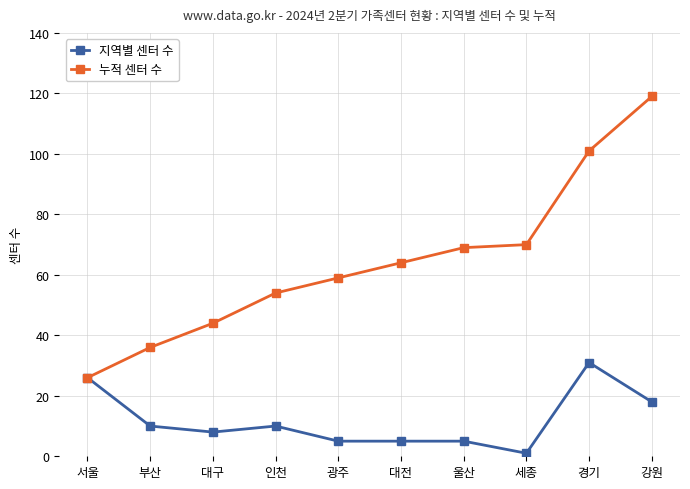

True or false: 누적 센터 수 has a value of 70 at 세종.

True